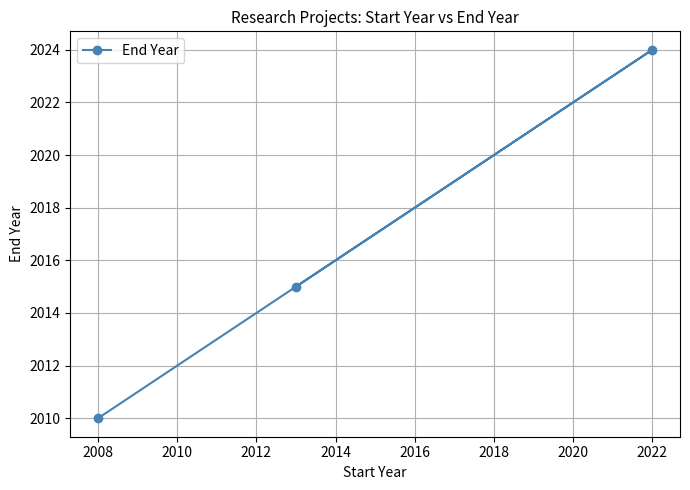

How many lines are shown in the chart?

1